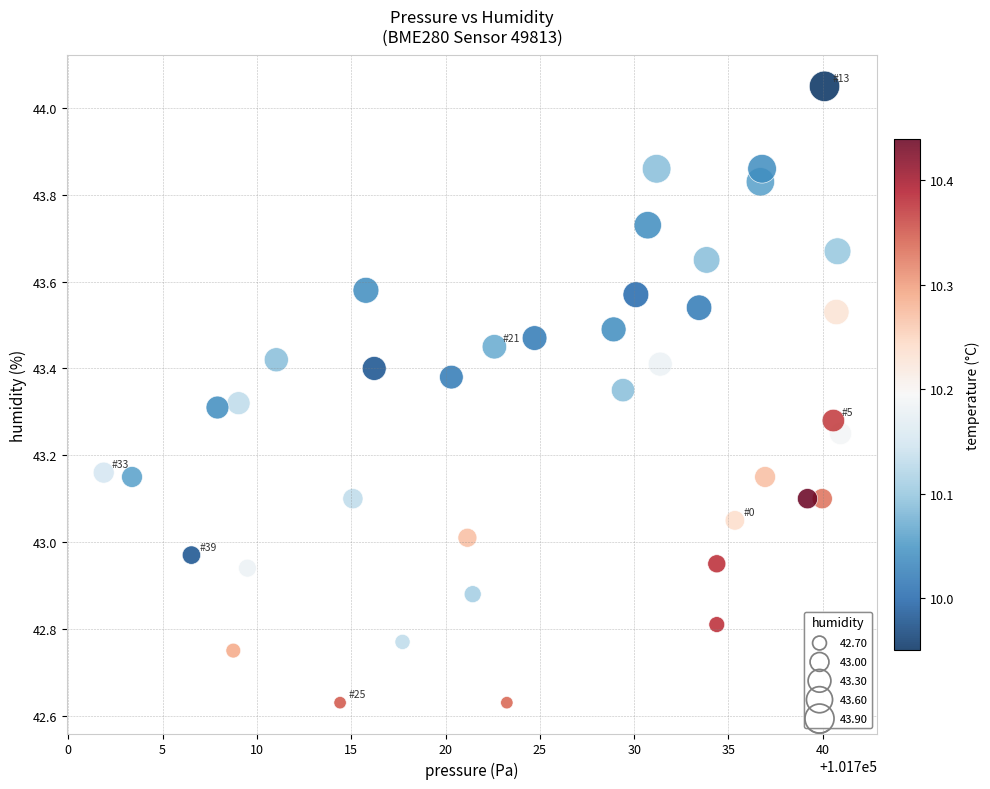

What is the range of X values (max minus min)?

39.1